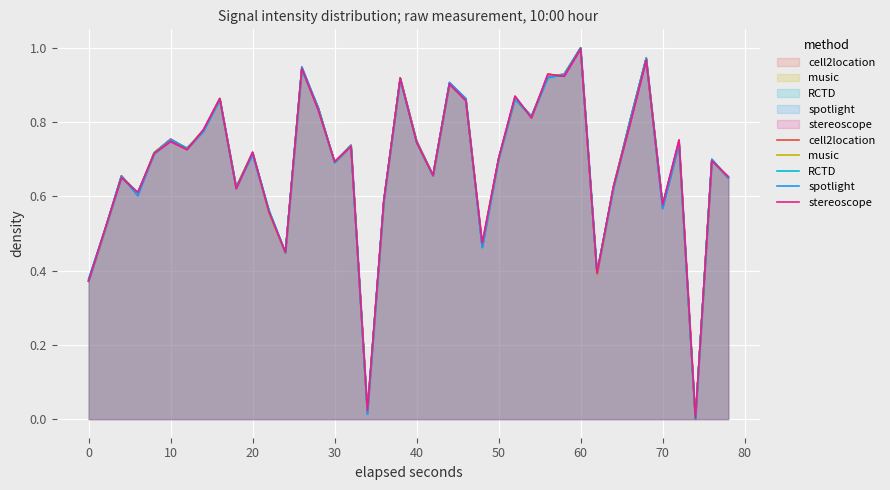

Reading left to right, transcribe all the data shown in this chart.

cell2location: 0.4	0.5	0.7	0.6	0.7	0.8	0.7	0.8	0.9	0.6	0.7	0.6	0.4	0.9	0.8	0.7	0.7	0.0	0.6	0.9	0.7	0.7	0.9	0.9	0.5	0.7	0.9	0.8	0.9	0.9	1.0	0.4	0.6	0.8	1.0	0.6	0.7	0.0	0.7	0.7
music: 0.4	0.5	0.7	0.6	0.7	0.8	0.7	0.8	0.9	0.6	0.7	0.6	0.4	0.9	0.8	0.7	0.7	0.0	0.6	0.9	0.7	0.7	0.9	0.9	0.5	0.7	0.9	0.8	0.9	0.9	1.0	0.4	0.6	0.8	1.0	0.6	0.7	0.0	0.7	0.7
RCTD: 0.4	0.5	0.7	0.6	0.7	0.8	0.7	0.8	0.9	0.6	0.7	0.6	0.4	0.9	0.8	0.7	0.7	0.0	0.6	0.9	0.7	0.7	0.9	0.9	0.5	0.7	0.9	0.8	0.9	0.9	1.0	0.4	0.6	0.8	1.0	0.6	0.7	0.0	0.7	0.7
spotlight: 0.4	0.5	0.7	0.6	0.7	0.8	0.7	0.8	0.9	0.6	0.7	0.6	0.5	0.9	0.8	0.7	0.7	0.0	0.6	0.9	0.7	0.7	0.9	0.9	0.5	0.7	0.9	0.8	0.9	0.9	1.0	0.4	0.6	0.8	1.0	0.6	0.7	0.0	0.7	0.6
stereoscope: 0.4	0.5	0.7	0.6	0.7	0.7	0.7	0.8	0.9	0.6	0.7	0.6	0.4	0.9	0.8	0.7	0.7	0.0	0.6	0.9	0.7	0.7	0.9	0.9	0.5	0.7	0.9	0.8	0.9	0.9	1.0	0.4	0.6	0.8	1.0	0.6	0.8	0.0	0.7	0.7